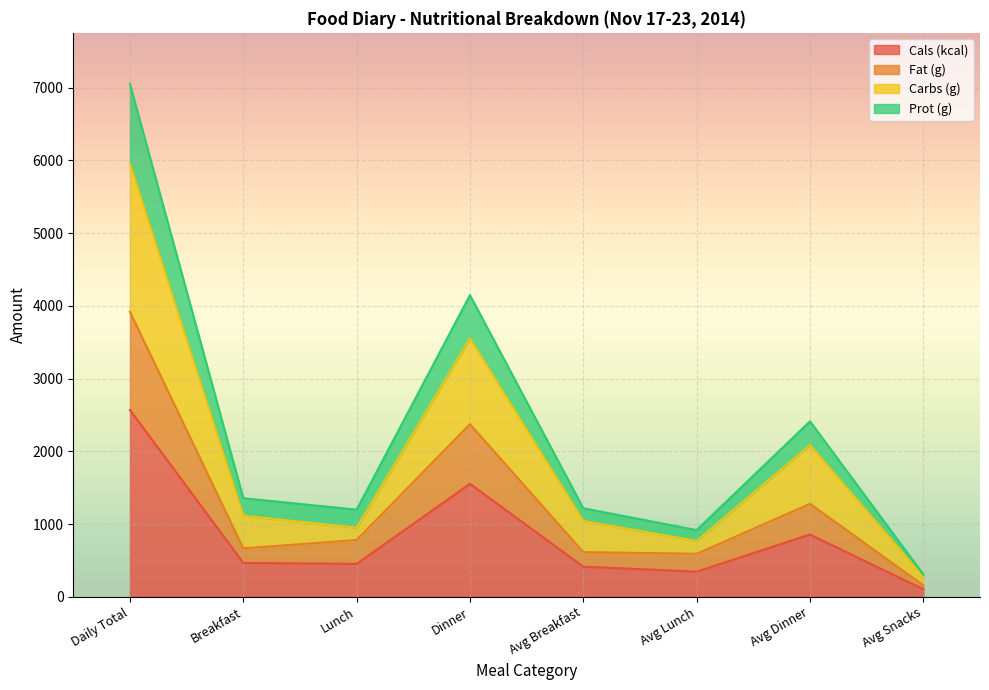

At which category is the sum across all series the highest?

Daily Total